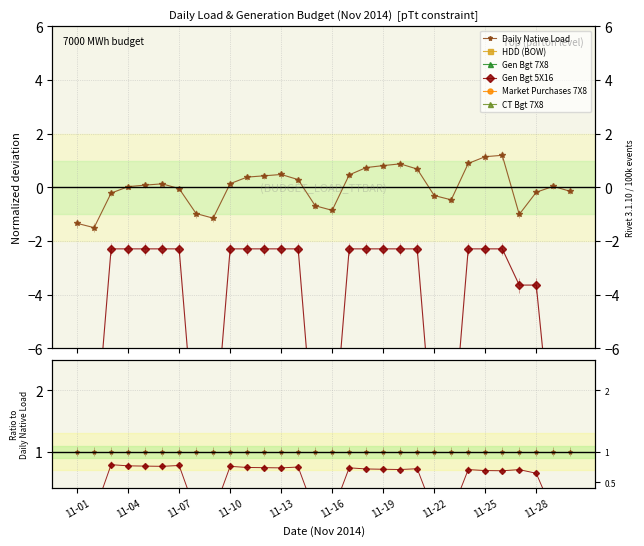

True or false: HDD (BOW) and Daily Native Load intersect in this chart.

False